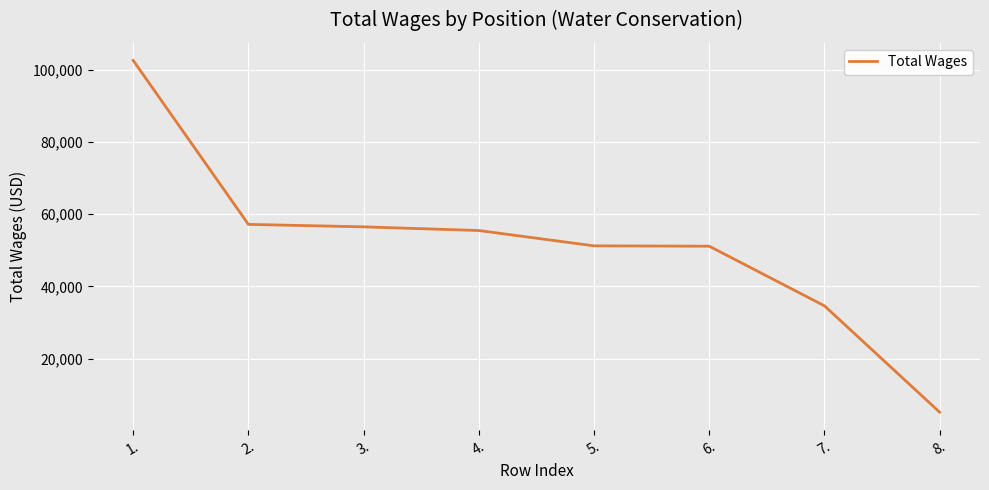

What is the smallest value displayed?

5144